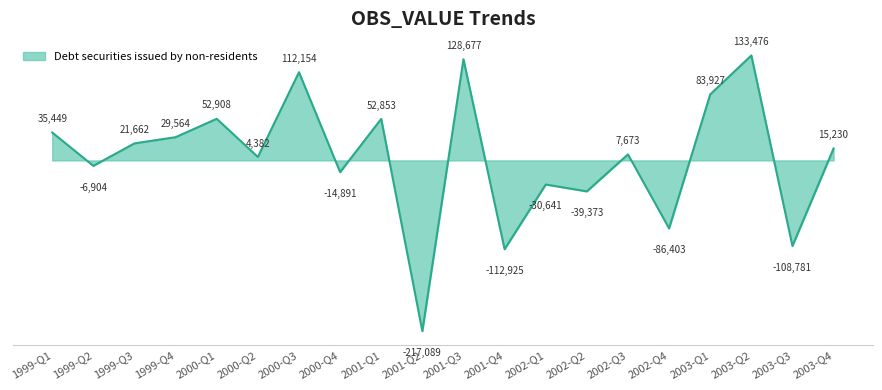

Reading right to left, transcribe all the data shown in this chart.

15230	-108781	133476	83927	-86403	7673	-39373	-30641	-112925	128677	-217089	52853	-14891	112154	4382	52908	29564	21662	-6904	35449